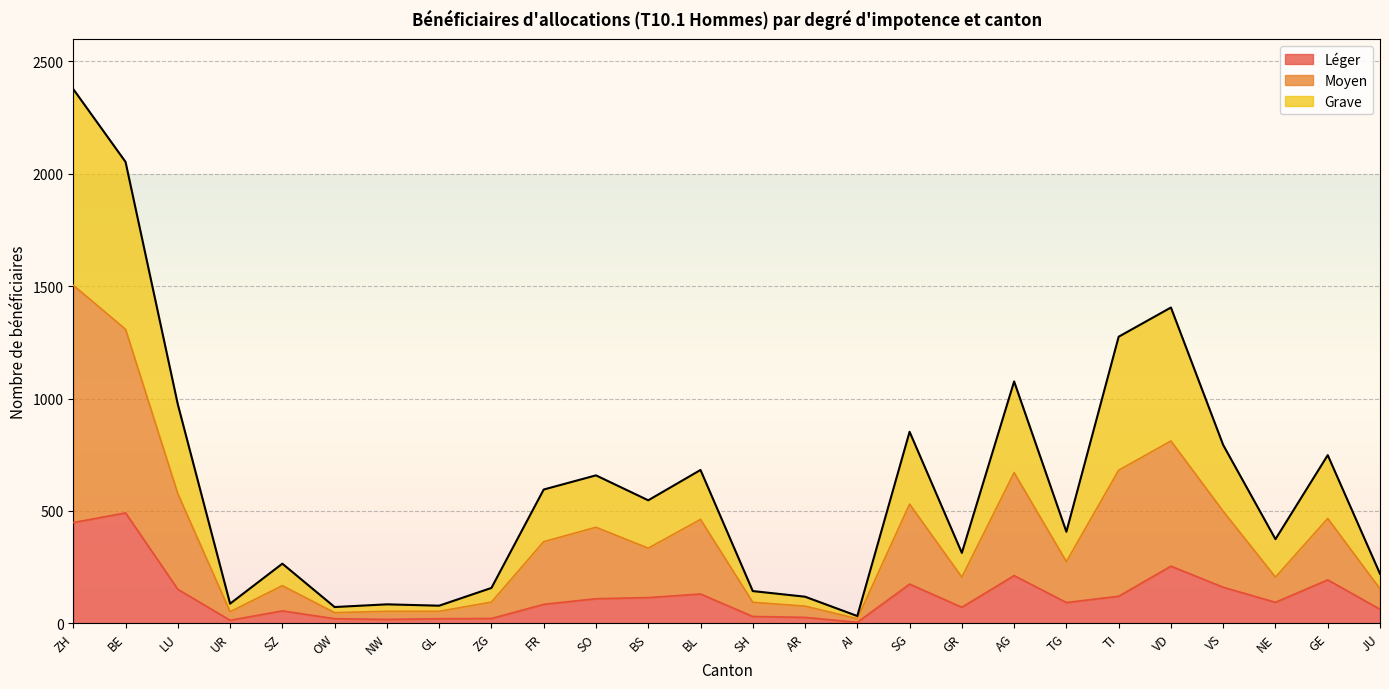

True or false: Léger has more than 2 points higher than both neighbors.

True